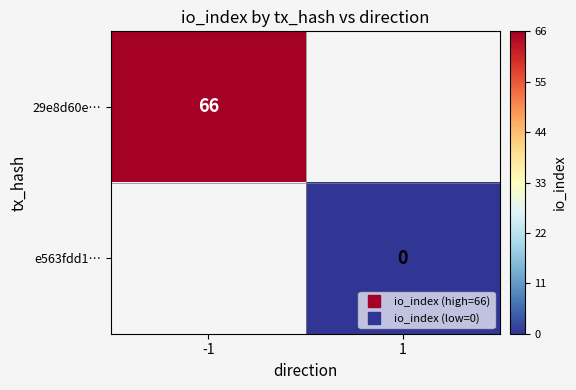

Rank the series by their average value, from lowest to highest.

29e8d60e…, e563fdd1…